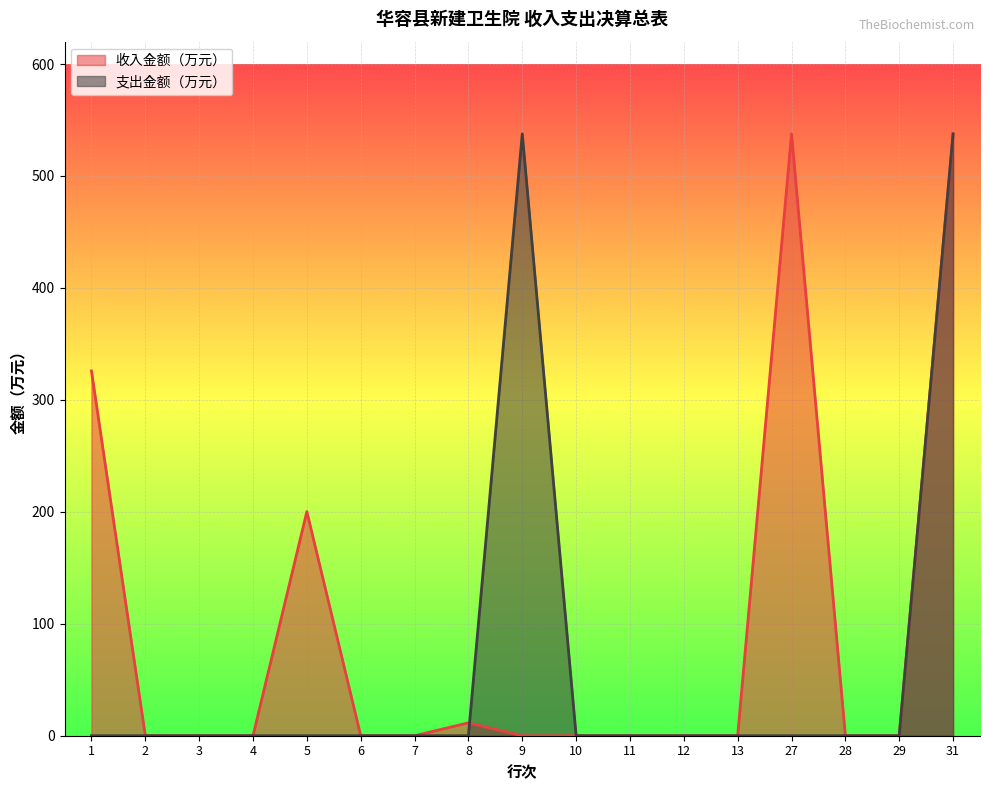

What is the total value across all series at 31?

1075.3